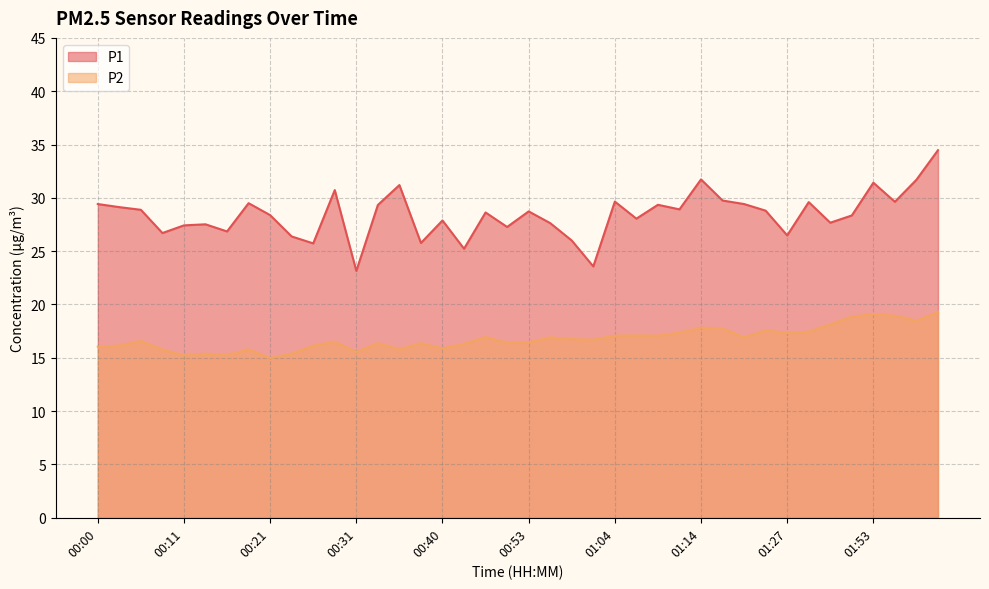

True or false: P1 and P2 cross at least once.

False